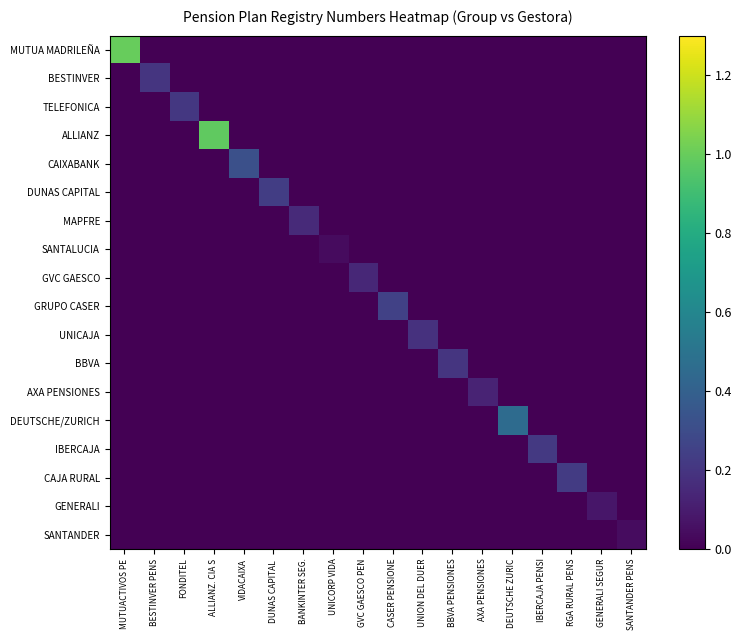

Rank the series at DUNAS CAPITAL from lowest to highest value.

MUTUA MADRILEÑA, BESTINVER, TELEFONICA, ALLIANZ, CAIXABANK, MAPFRE, SANTALUCIA, GVC GAESCO, GRUPO CASER, UNICAJA, BBVA, AXA PENSIONES, DEUTSCHE/ZURICH, IBERCAJA, CAJA RURAL, GENERALI, SANTANDER, DUNAS CAPITAL